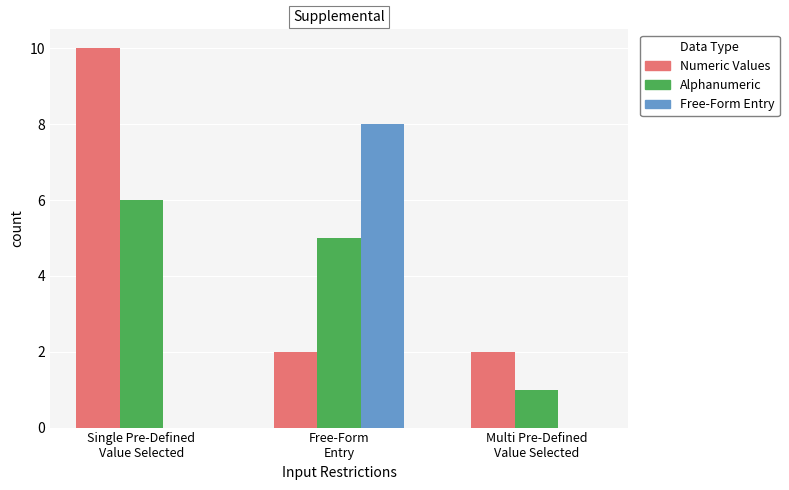

What is the maximum value shown in the chart?

10